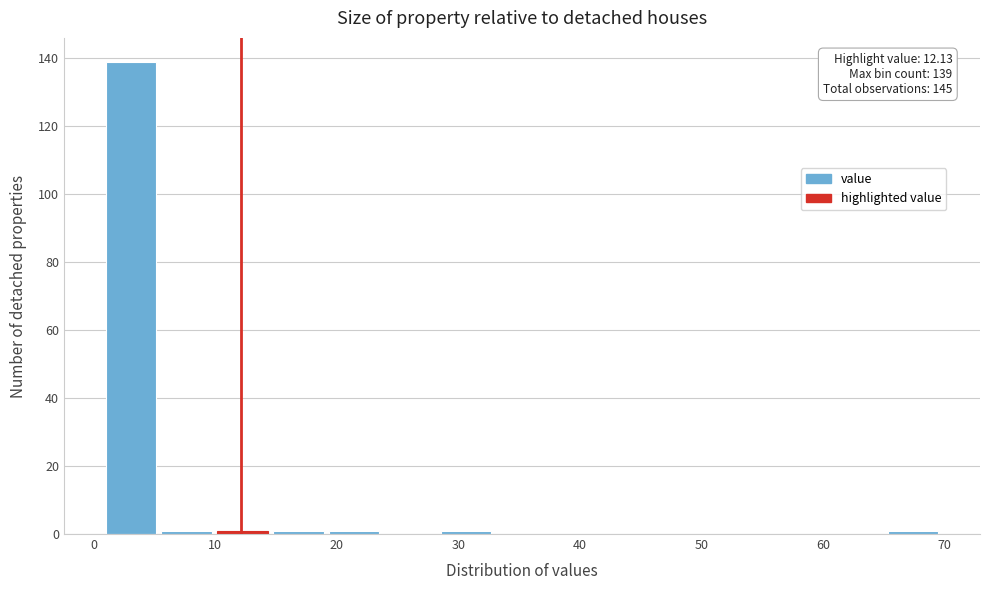

Over which range of the x-axis is the bar tallest?

1 to 6